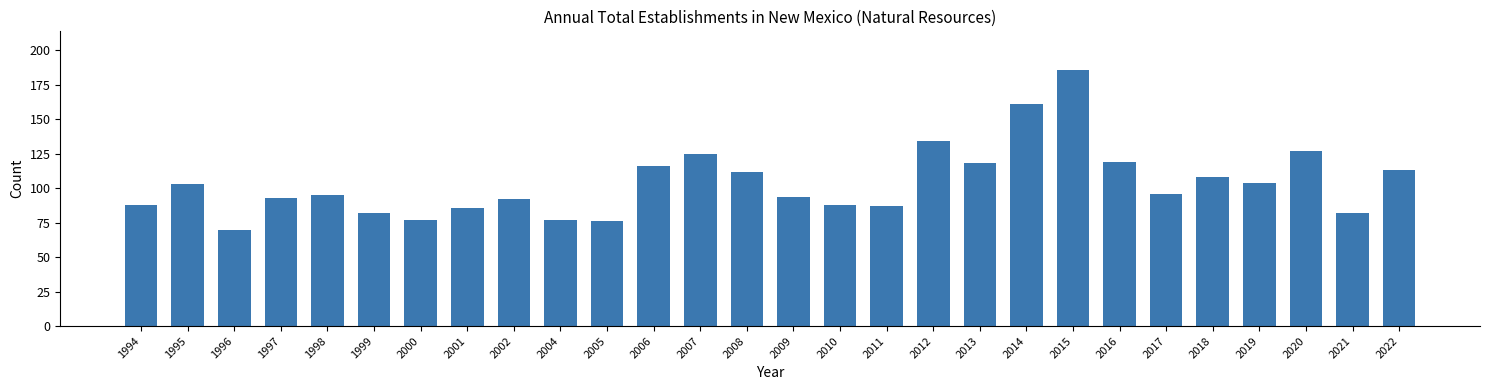

What is the difference between the second highest and minimum values?

91